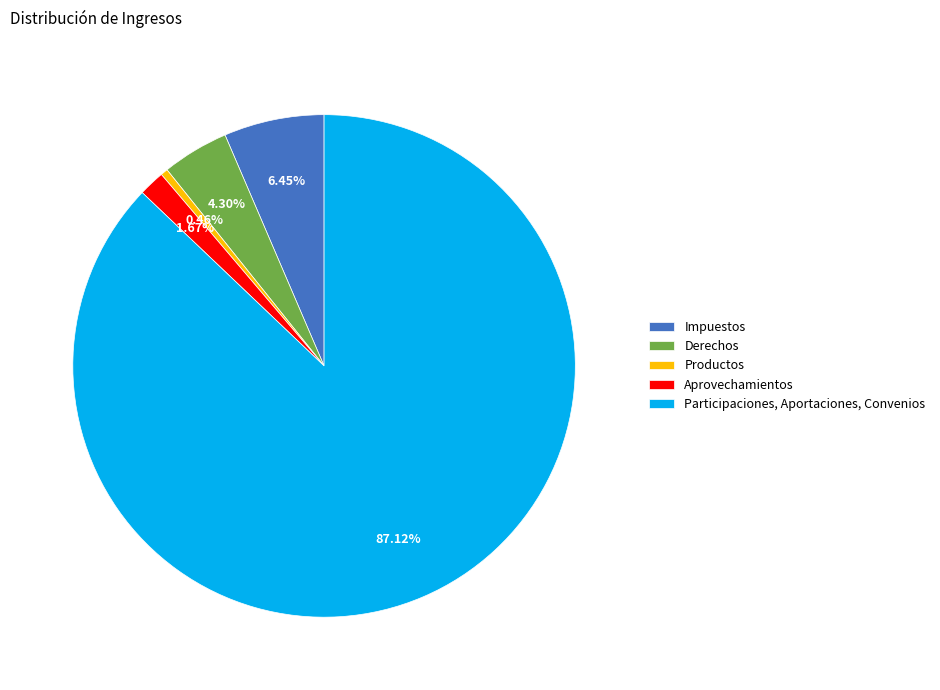

What percentage is NOT represented by Participaciones, Aportaciones, Convenios?

12.9%